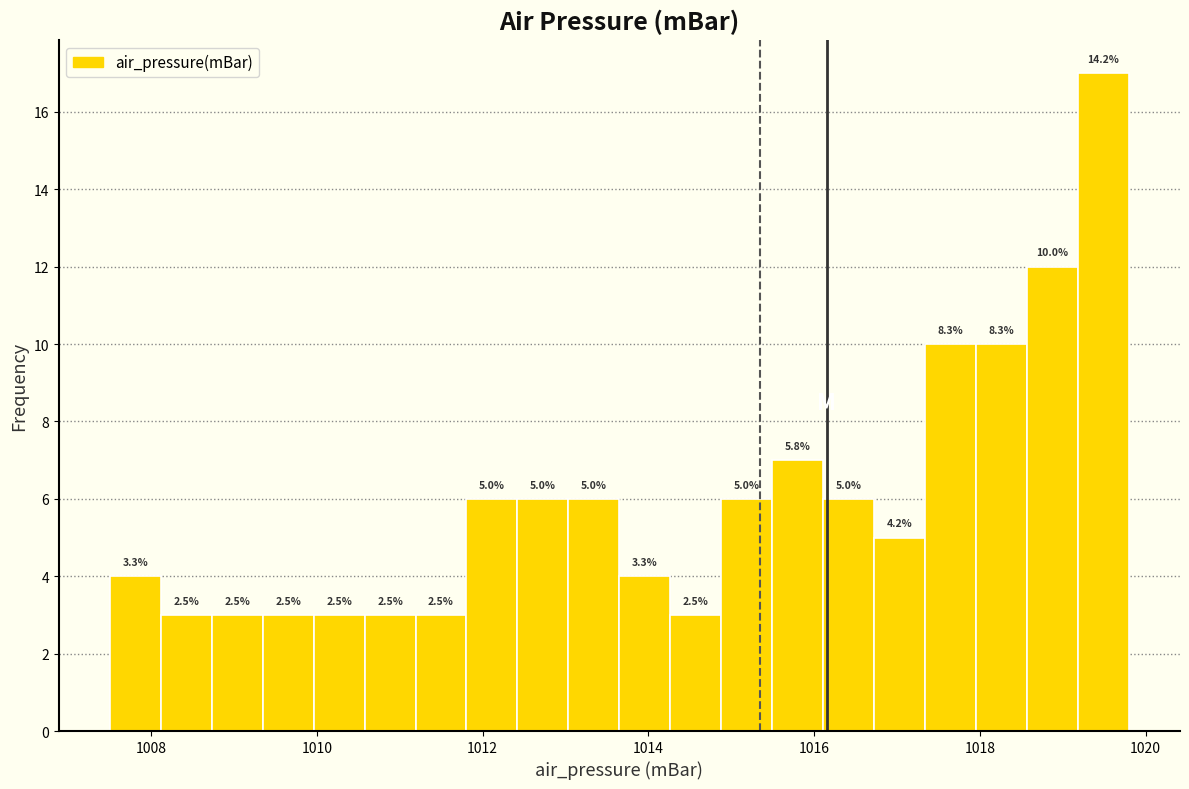

Around what value on the x-axis is the tallest bar? Give the approximate position of its centre, as read against the axis.

1019.4